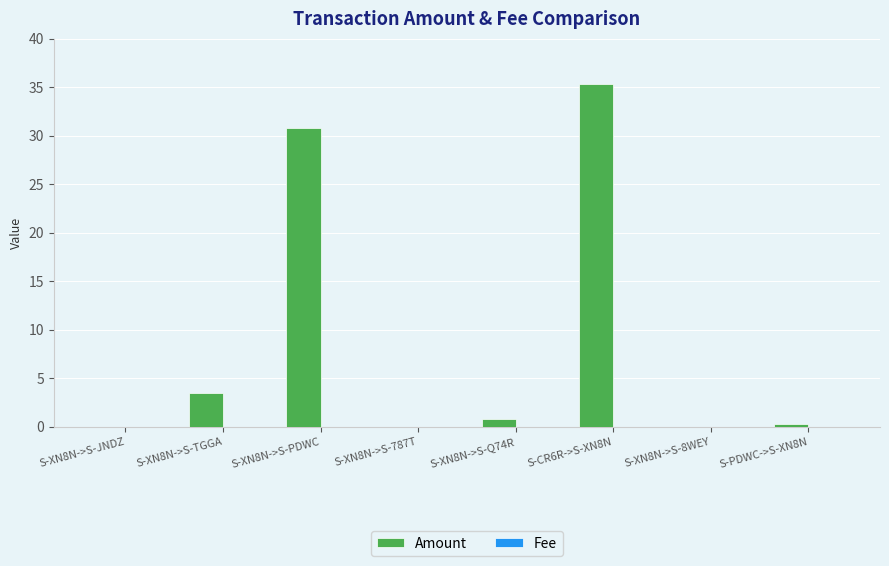

Are the bars grouped side by side (vs. stacked)?

Yes